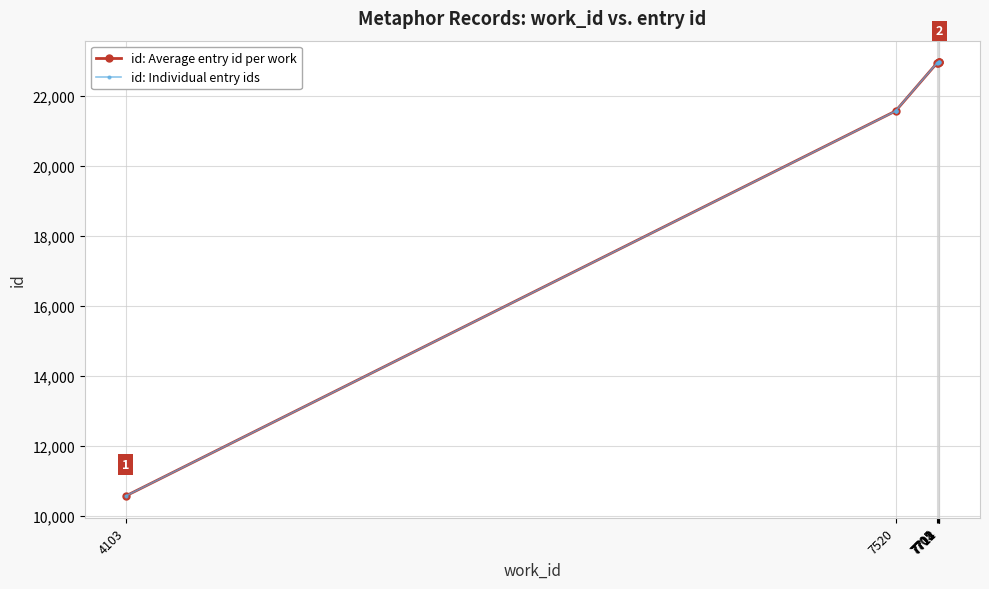

Reading left to right, what are all the values shown in this chart?

4103=10560	7520=21574	7520=21575	7520=21576	7520=21580	7705=22959	7708=22963	7711=22966	7712=22967	7714=22969